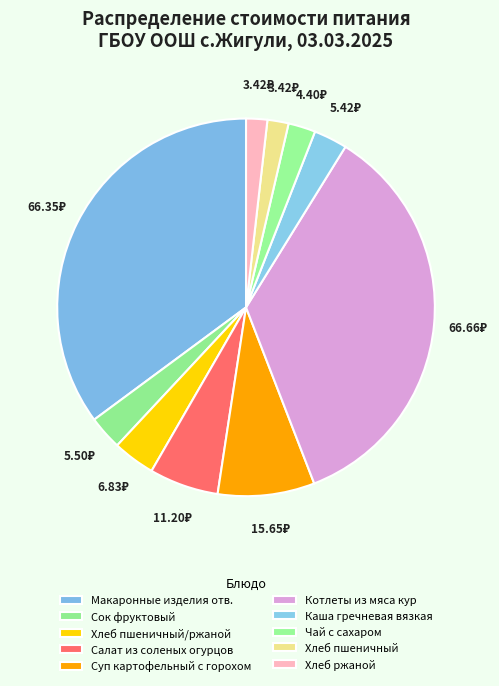

What is the largest slice in the pie chart?

Котлеты из мяса кур